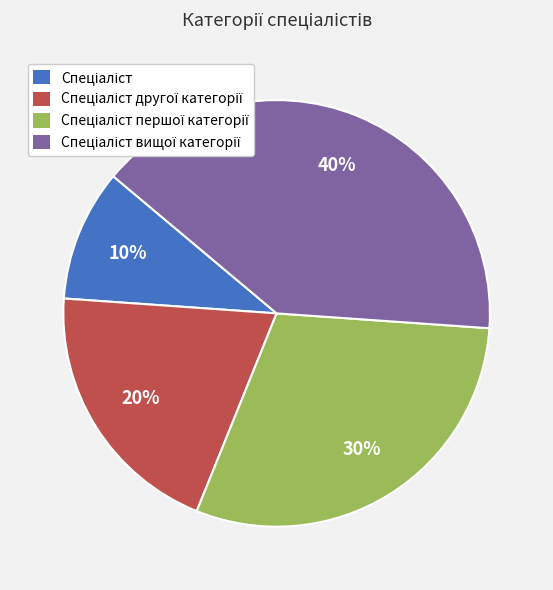

Is there any slice that represents more than half of the pie?

No